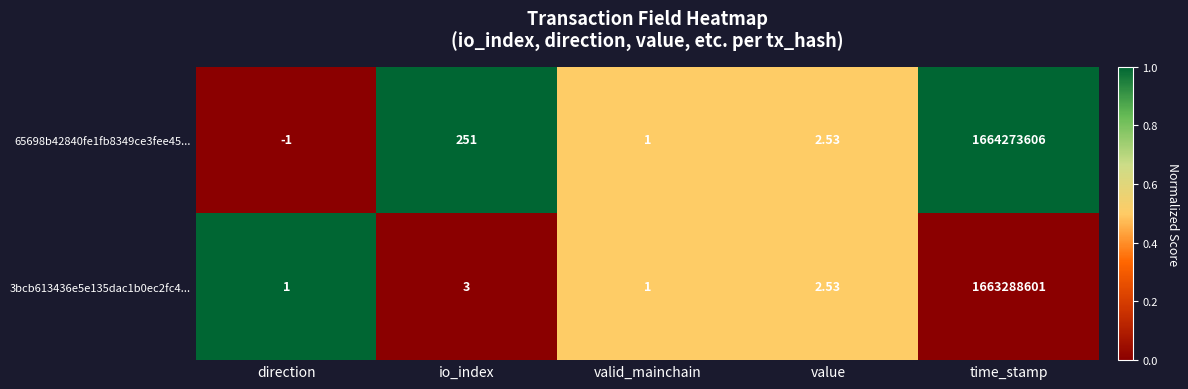

List the labels in order of 65698b42840fe1fb8349ce3fee45... value, largest first.

time_stamp, io_index, value, valid_mainchain, direction